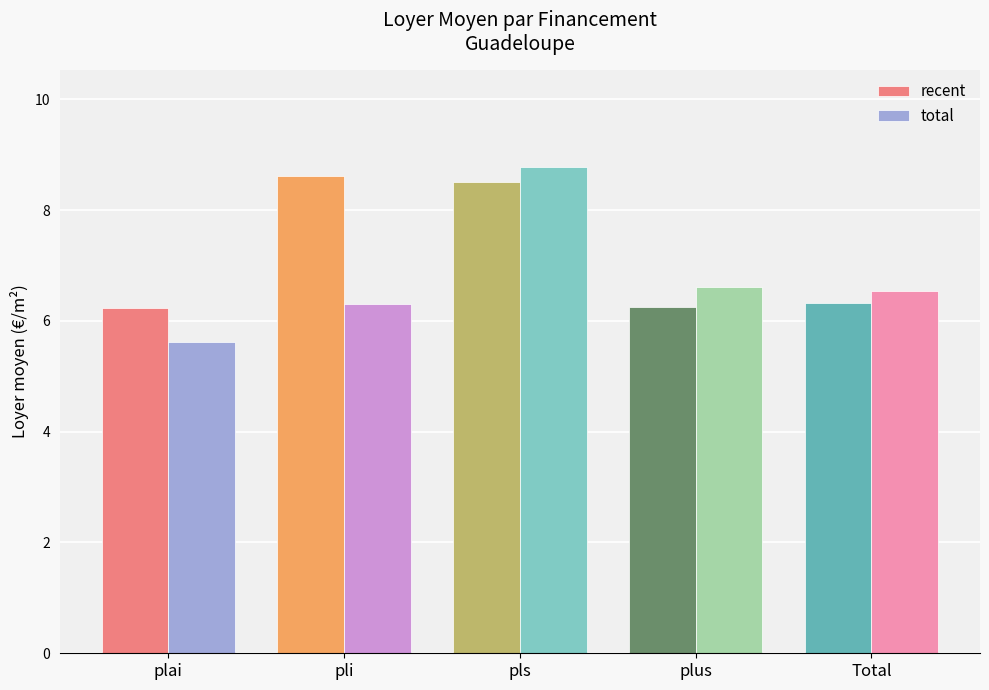

What is the total value across all series at Total?

12.9